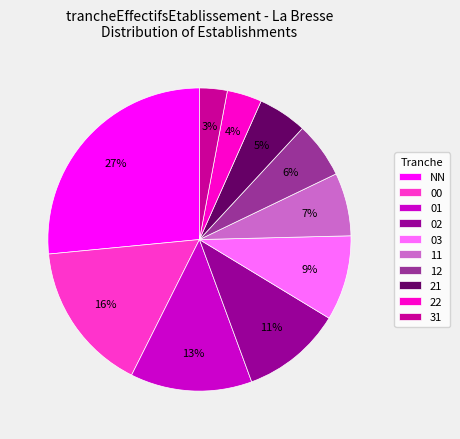

The 00 slice represents 16% of the pie. True or false?

True